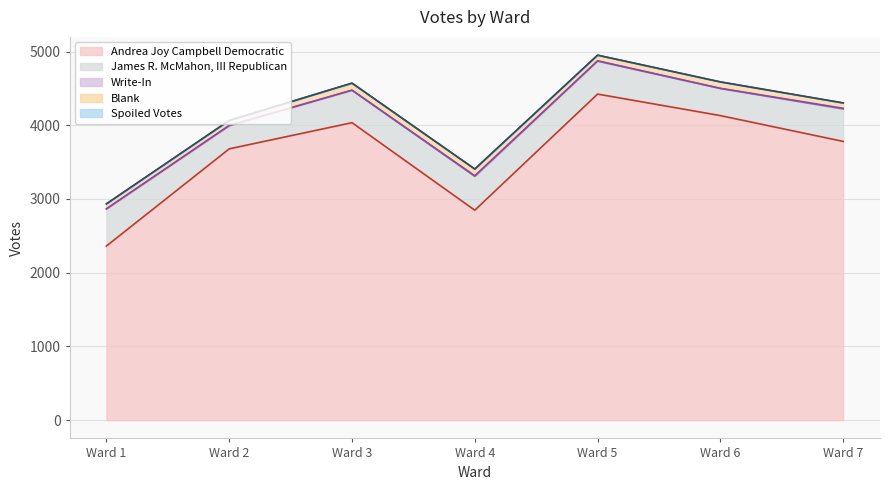

Read the Write-In value at 2.

5